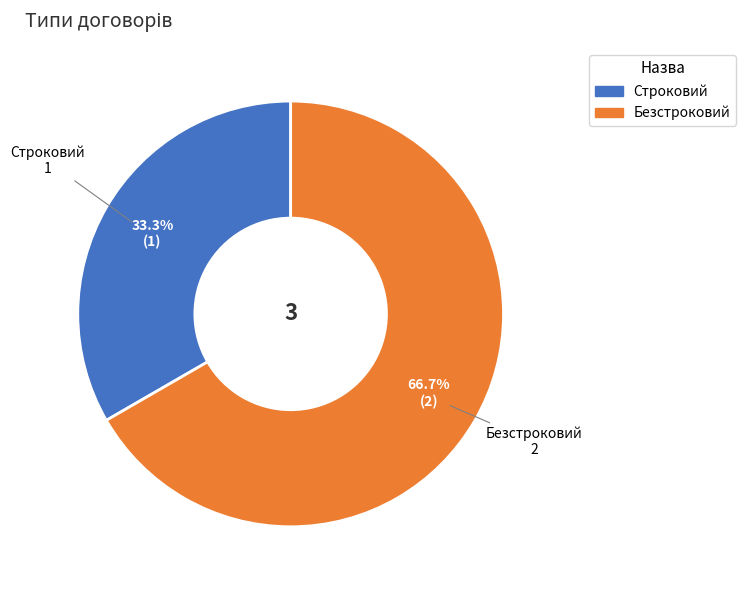

Is it true that Безстроковий is 67% of the pie?

True